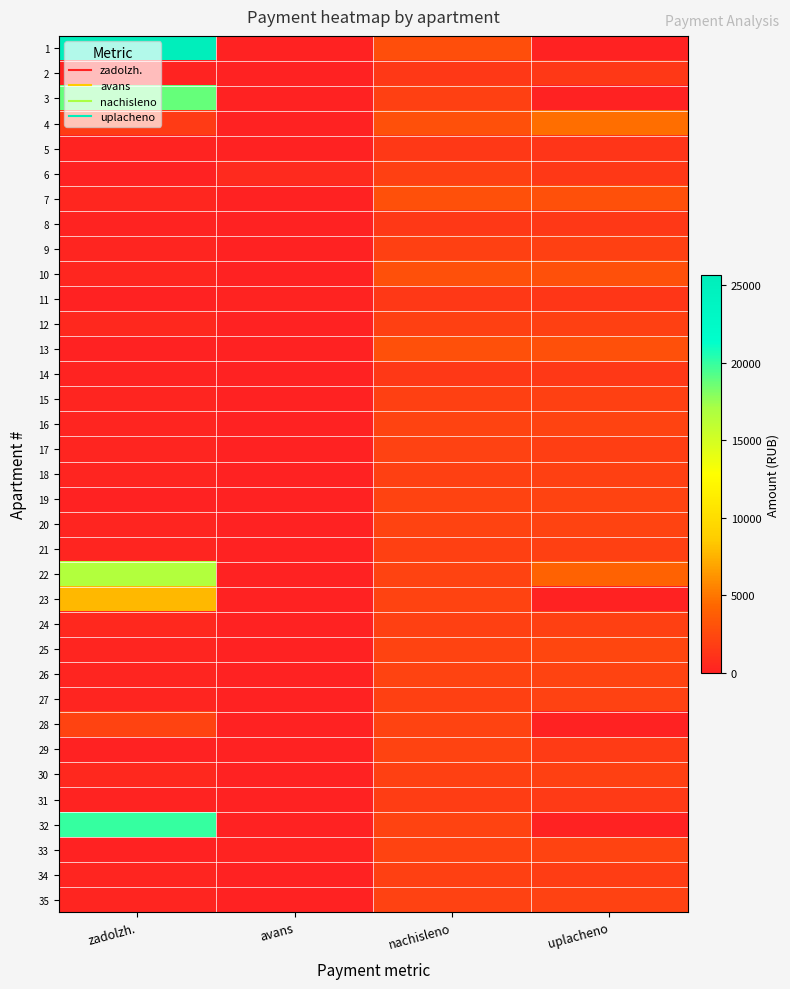

At which category does the chart reach its peak across all series?

zadolzh.